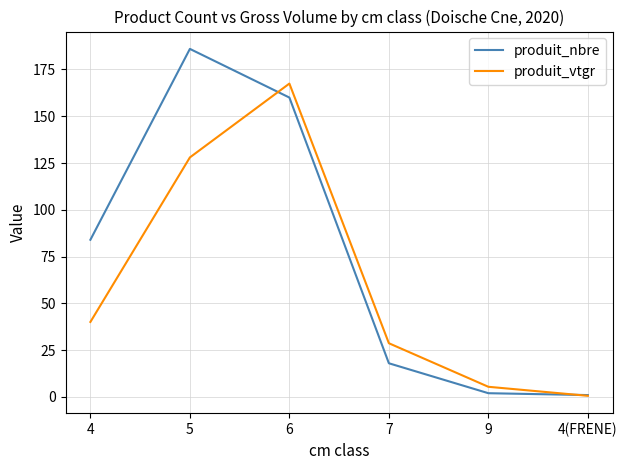

Which category has the highest value across all series?

5